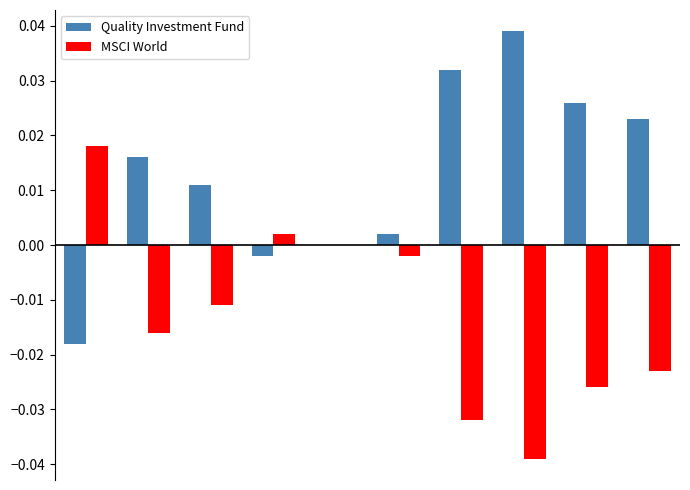

Which series has the largest total across all categories?

Quality Investment Fund